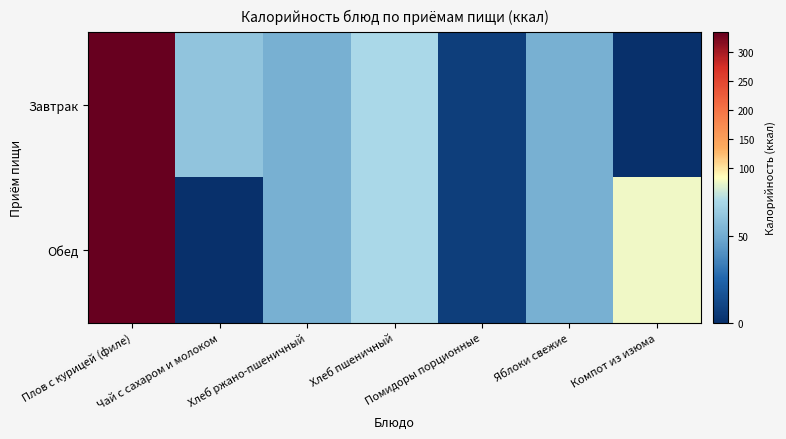

What is the total value across all series at Помидоры порционные?

14